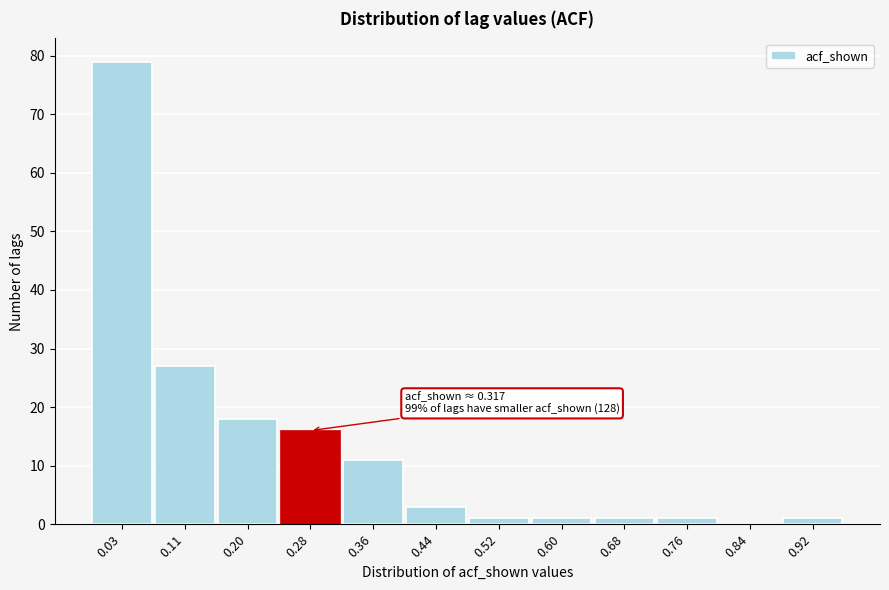

Reading left to right, list all the values displayed in this chart.

0.03=79	0.11=27	0.20=18	0.28=16	0.36=11	0.44=3	0.52=1	0.60=1	0.68=1	0.76=1	0.84=0	0.92=1